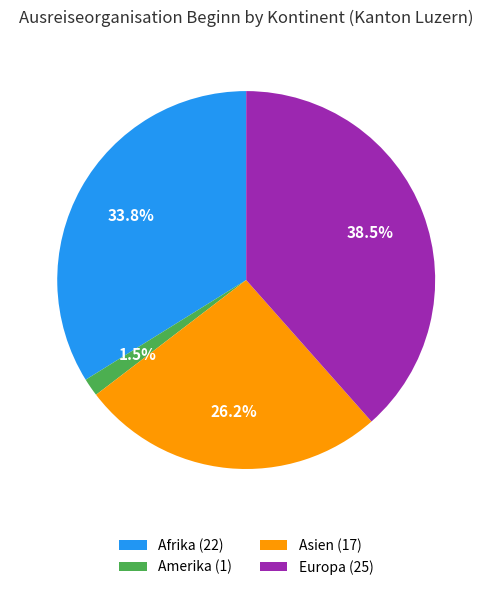

Rank the categories by value from highest to lowest.

Europa, Afrika, Asien, Amerika